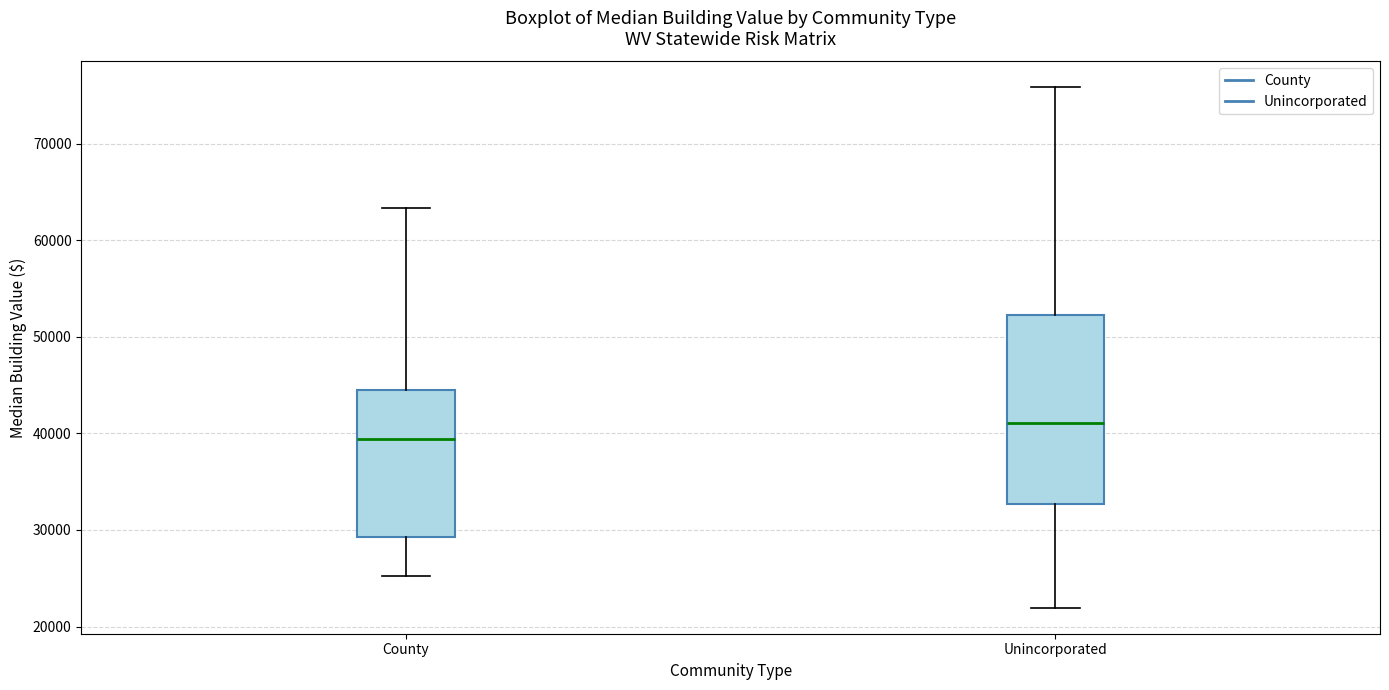

Reading left to right, read every box against the y-axis: the position of its median line, the range the box covers, and the ends of its whiskers. The values are not printed on the chart, so give them approximately, as read against the axis.

County: median 39000, box 29000 to 44000, whiskers 25000 to 63000
Unincorporated: median 41000, box 33000 to 52000, whiskers 22000 to 76000